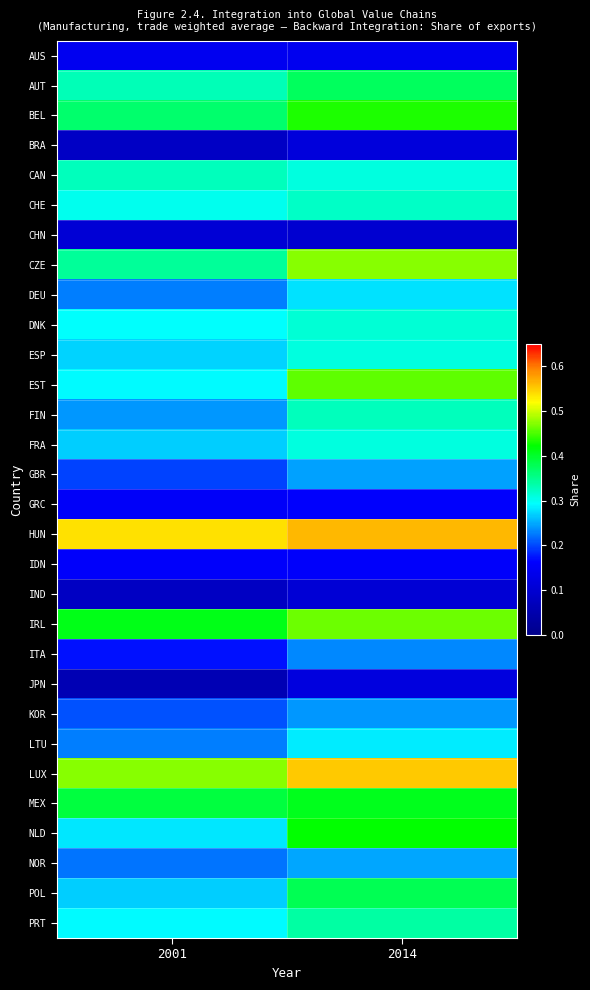

Reading right to left, what are all the values shown in this chart?

AUS: 2014=0.1	2001=0.1
AUT: 2014=0.4	2001=0.3
BEL: 2014=0.4	2001=0.4
BRA: 2014=0.1	2001=0.1
CAN: 2014=0.3	2001=0.3
CHE: 2014=0.3	2001=0.3
CHN: 2014=0.1	2001=0.1
CZE: 2014=0.5	2001=0.3
DEU: 2014=0.3	2001=0.2
DNK: 2014=0.3	2001=0.3
ESP: 2014=0.3	2001=0.3
EST: 2014=0.5	2001=0.3
FIN: 2014=0.3	2001=0.2
FRA: 2014=0.3	2001=0.3
GBR: 2014=0.2	2001=0.2
GRC: 2014=0.2	2001=0.2
HUN: 2014=0.6	2001=0.5
IDN: 2014=0.2	2001=0.2
IND: 2014=0.1	2001=0.1
IRL: 2014=0.5	2001=0.4
ITA: 2014=0.2	2001=0.2
JPN: 2014=0.1	2001=0.1
KOR: 2014=0.2	2001=0.2
LTU: 2014=0.3	2001=0.2
LUX: 2014=0.6	2001=0.5
MEX: 2014=0.4	2001=0.4
NLD: 2014=0.4	2001=0.3
NOR: 2014=0.2	2001=0.2
POL: 2014=0.4	2001=0.3
PRT: 2014=0.3	2001=0.3